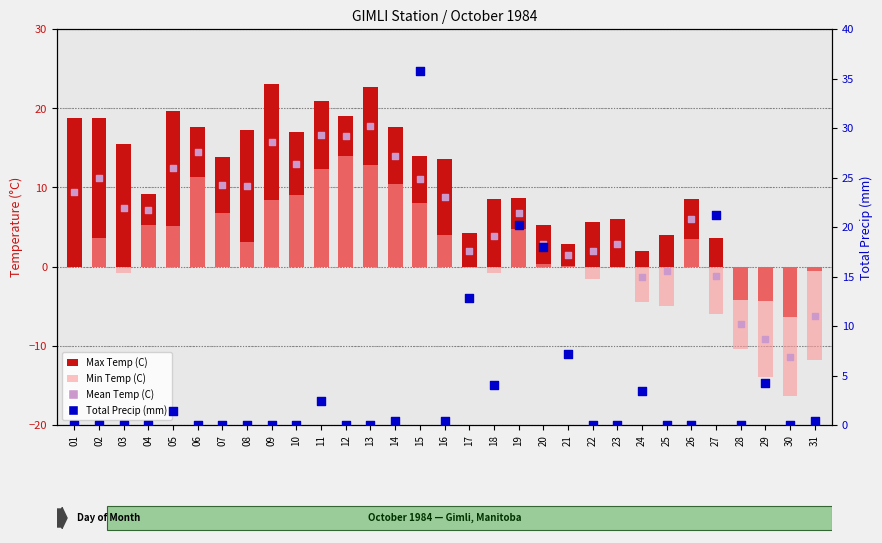

Is the value of Total Precip (mm) at 24 greater than the value of Max Temp (C) at 02?

No